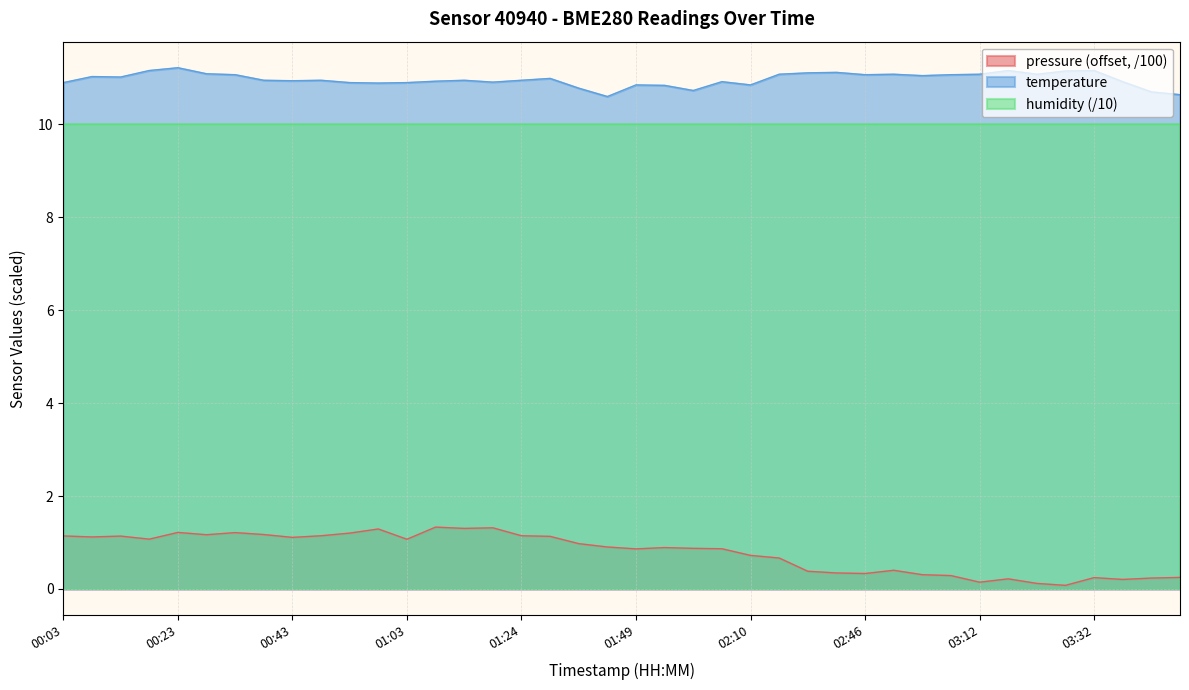

What is the difference between the pressure values at 00:53 and 01:54?

0.3